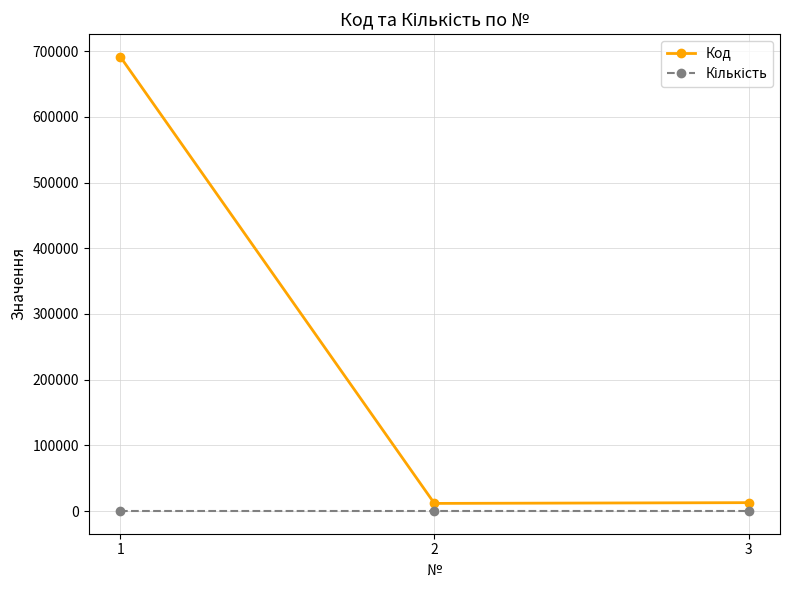

Is it true that Код equals 691741 at 1?

True